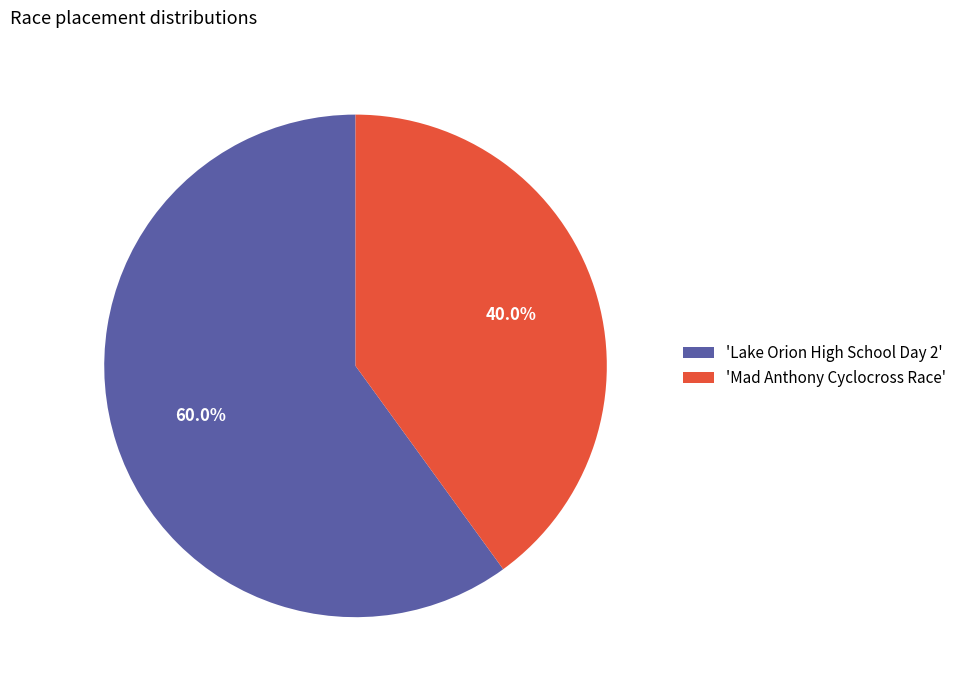

Rank the categories by value from lowest to highest.

'Mad Anthony Cyclocross Race', 'Lake Orion High School Day 2'